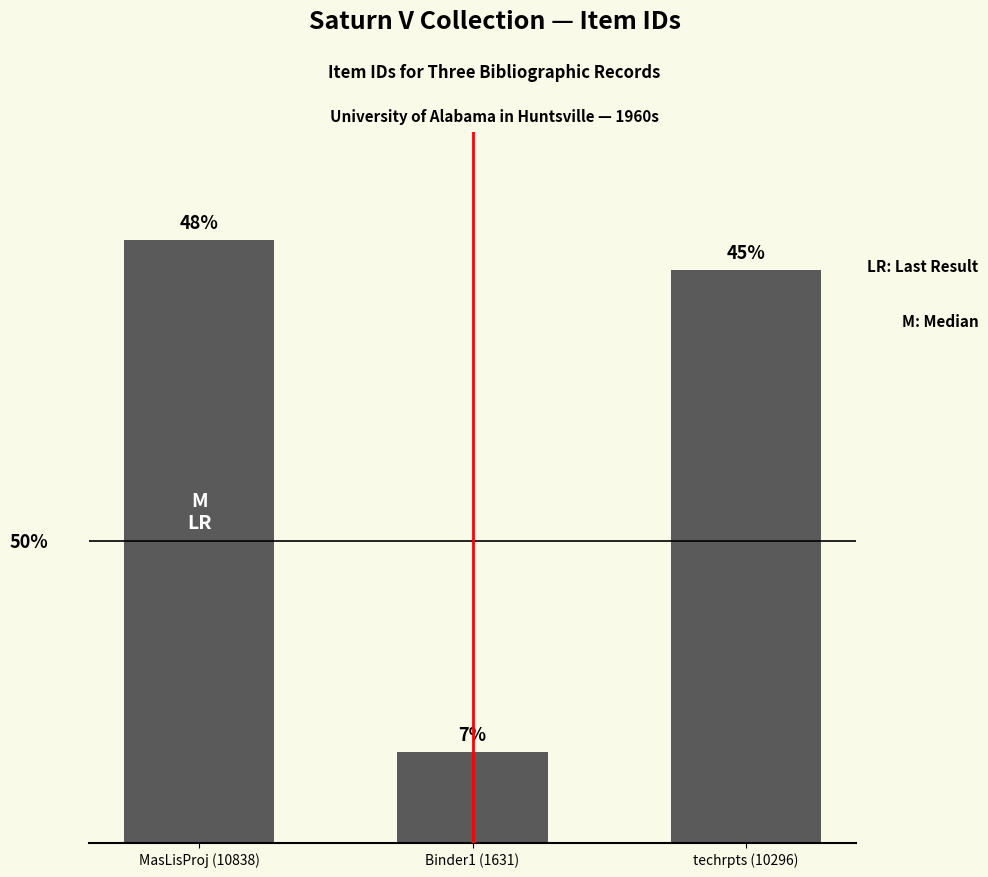

Reading left to right, transcribe all the data shown in this chart.

10838	1631	10296